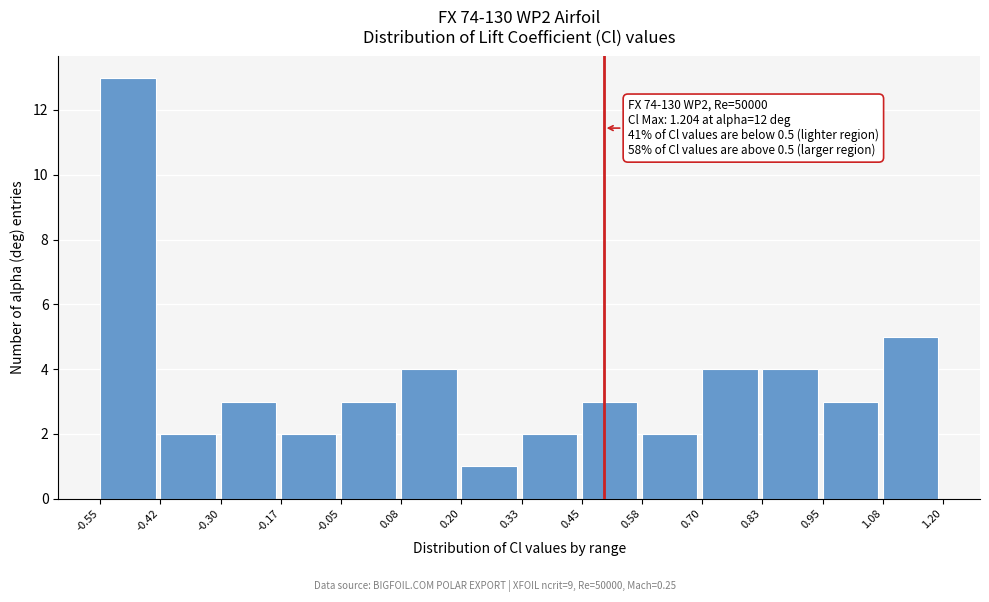

Which range on the x-axis has the tallest bar?

-0.55 to -0.42